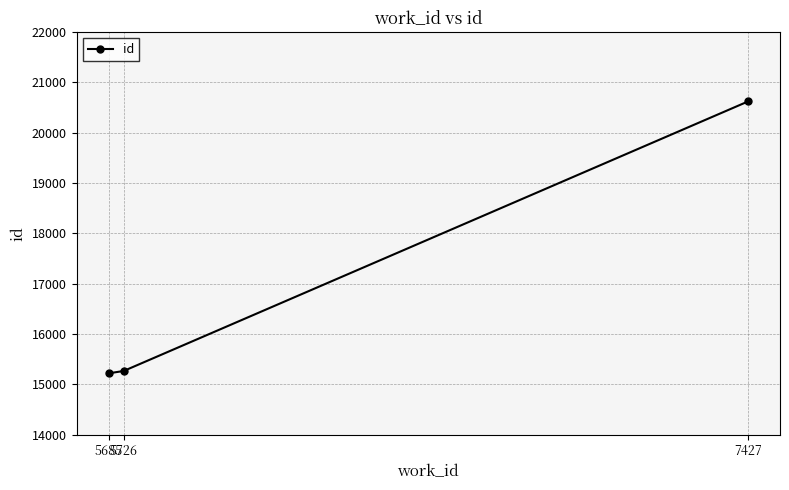

What is the sum of all values?

51096